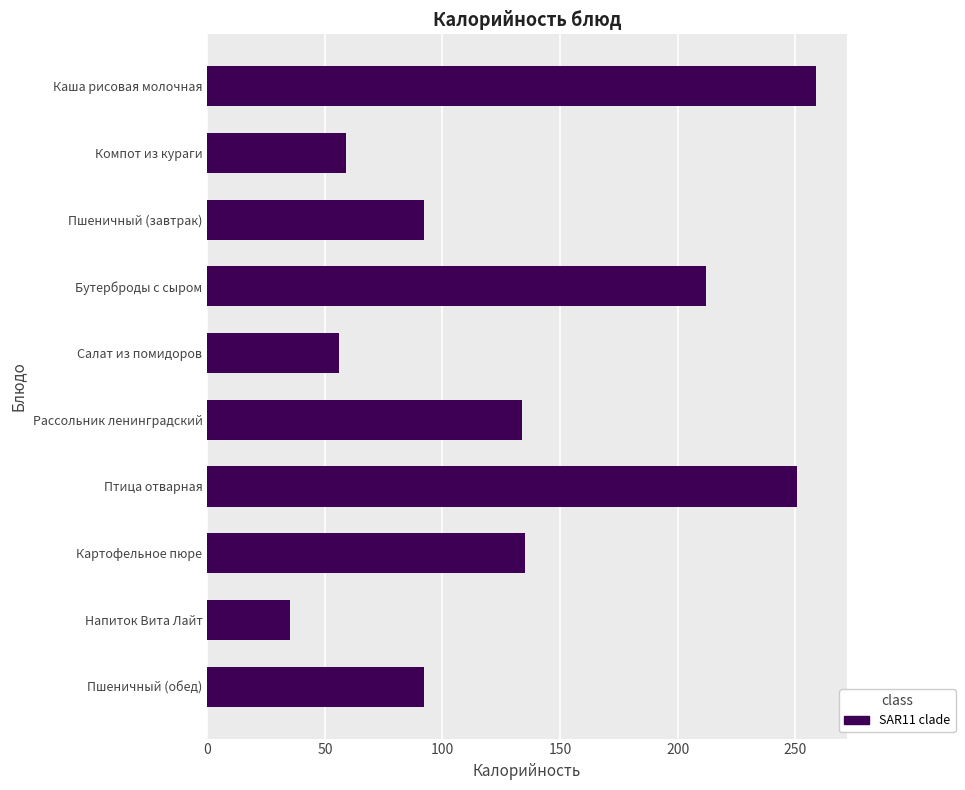

Where is the data nearest to the value 147?

Картофельное пюре